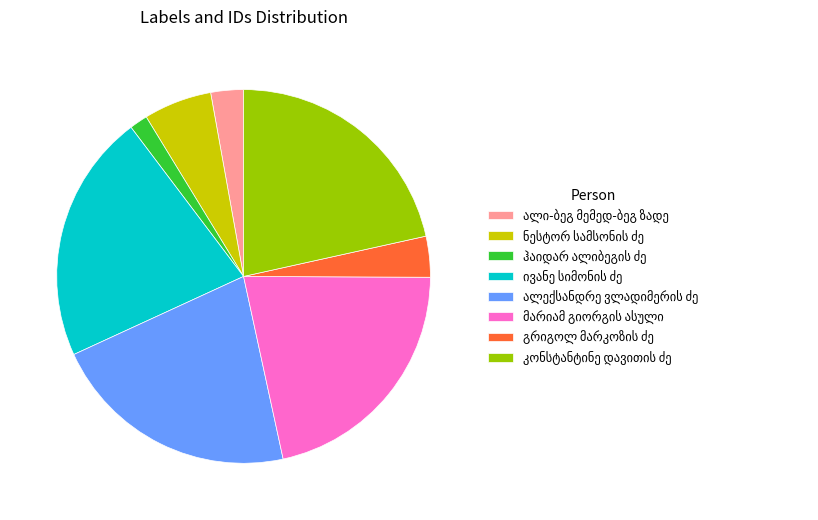

Does any single category account for the majority?

No